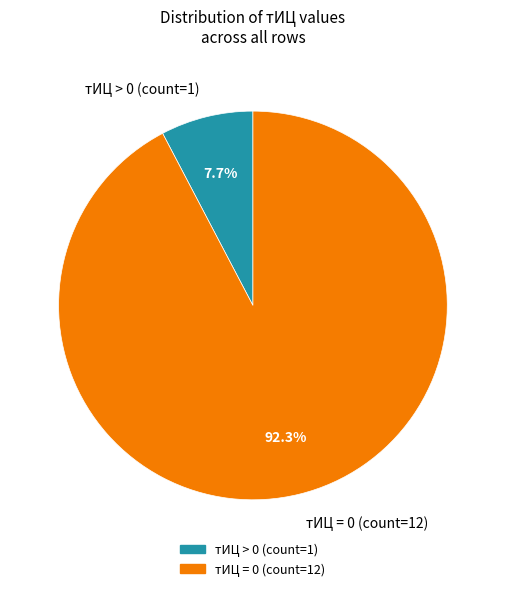

To the nearest percent, what is the average slice percentage?

50%